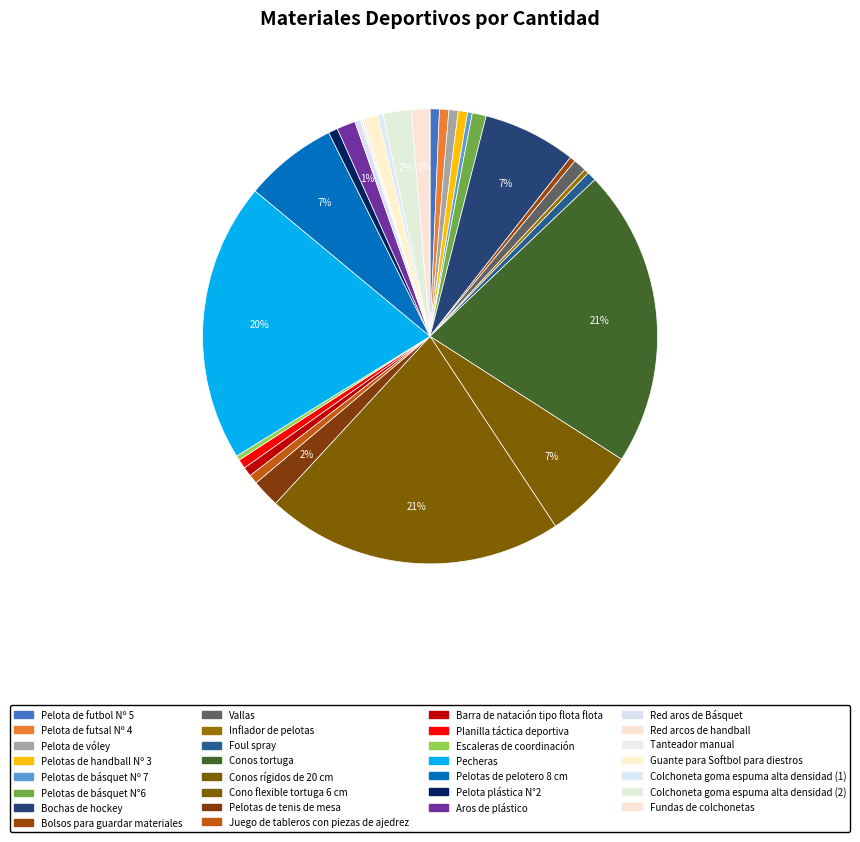

Rank the categories by value from highest to lowest.

Conos tortuga, Cono flexible tortuga 6 cm, Pecheras, Bochas de hockey, Conos rígidos de 20 cm, Pelotas de pelotero 8 cm, Pelotas de tenis de mesa, Colchoneta goma espuma alta densidad (2), Aros de plástico, Fundas de colchonetas, Pelotas de básquet N°6, Guante para Softbol para diestros, Vallas, Pelota de futbol Nº 5, Pelota de futsal Nº 4, Pelota de vóley, Pelotas de handball Nº 3, Foul spray, Juego de tableros con piezas de ajedrez, Barra de natación tipo flota flota, Planilla táctica deportiva, Pelota plástica N°2, Bolsos para guardar materiales, Red aros de Básquet, Colchoneta goma espuma alta densidad (1), Pelotas de básquet Nº 7, Inflador de pelotas, Escaleras de coordinación, Red arcos de handball, Tanteador manual